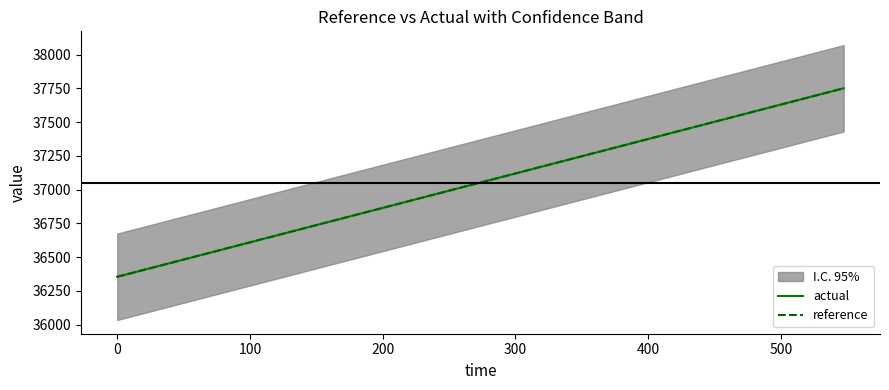

What is the minimum value for reference?

36355.2